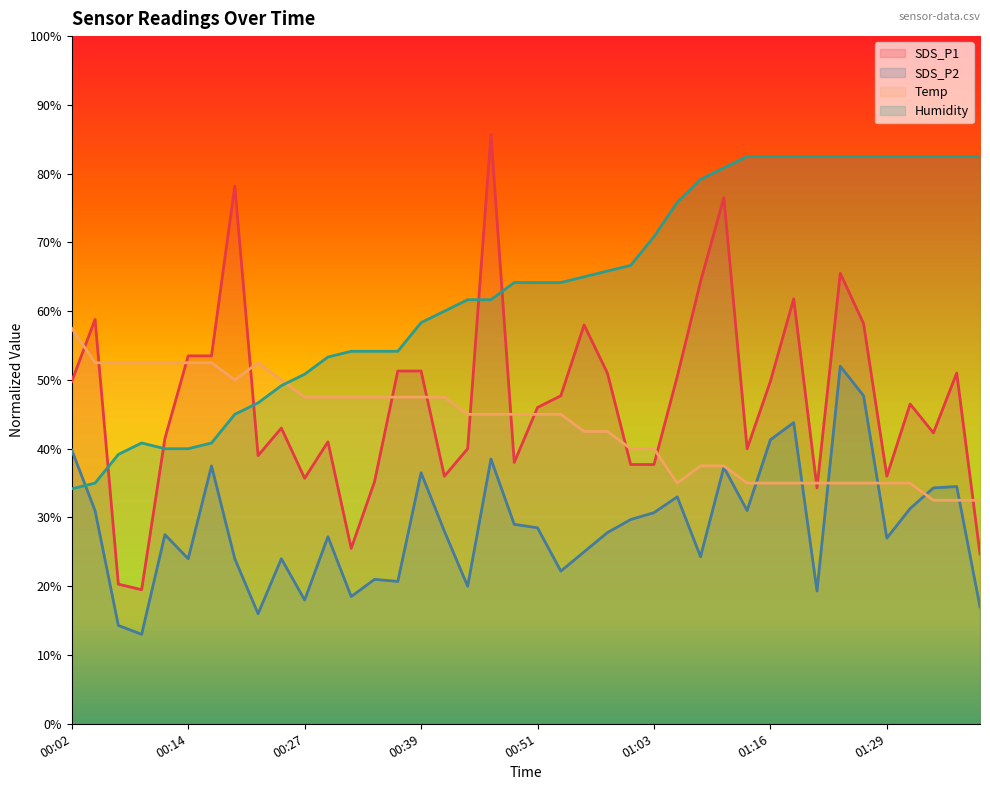

What is the value of the Temp point at the 35th from the left?

35.0